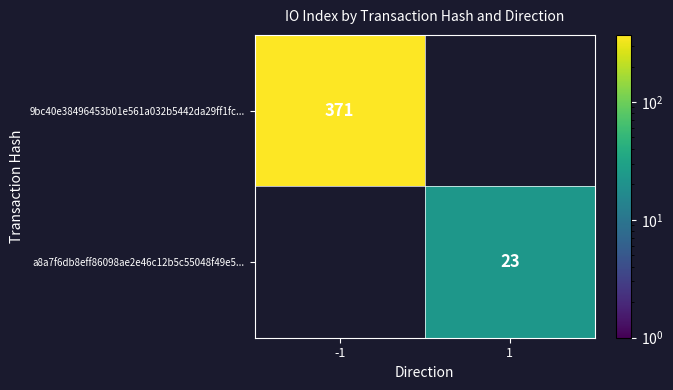

What is the greatest value displayed?

371.0